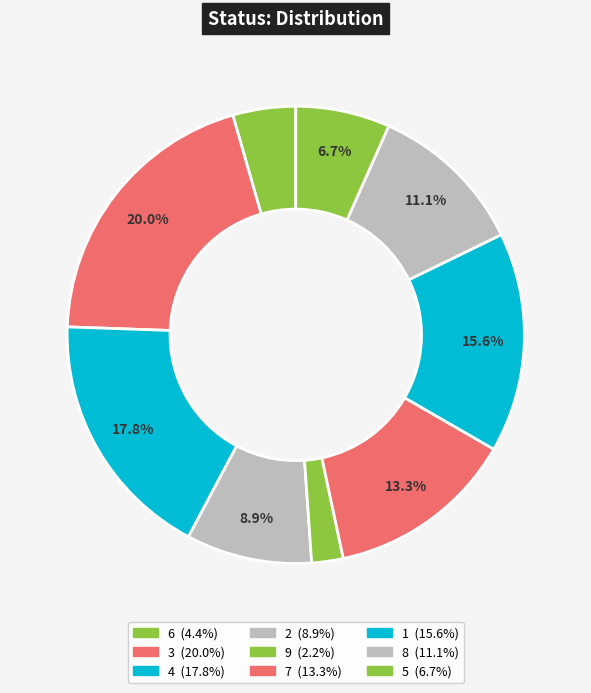

Do 9 and 2 together represent more than half of the pie?

No